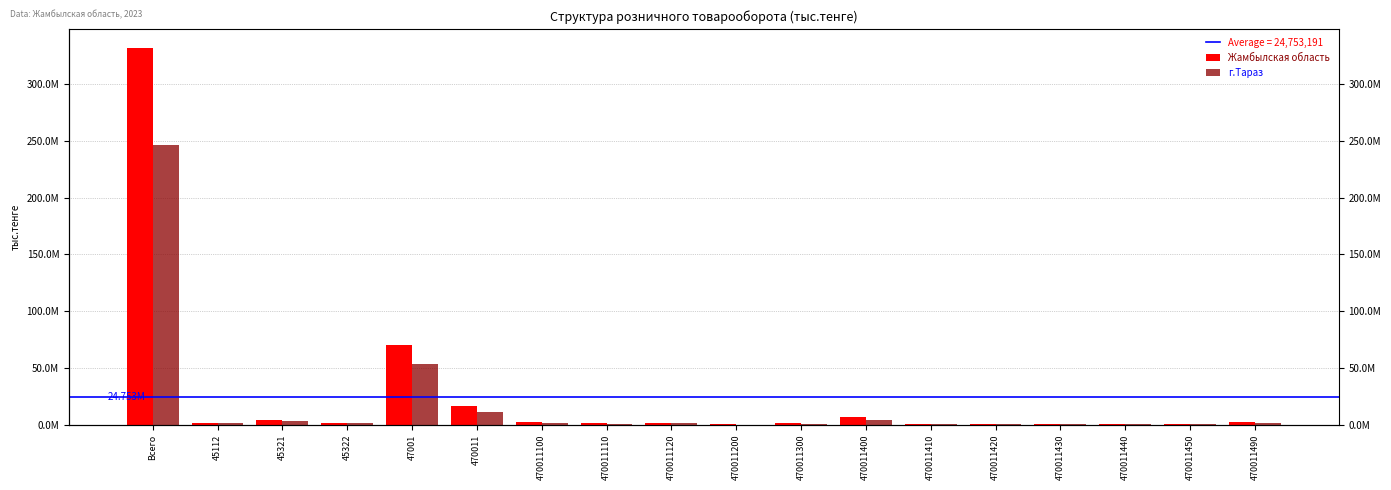

At which label does Жамбылская область reach its minimum?

470011200